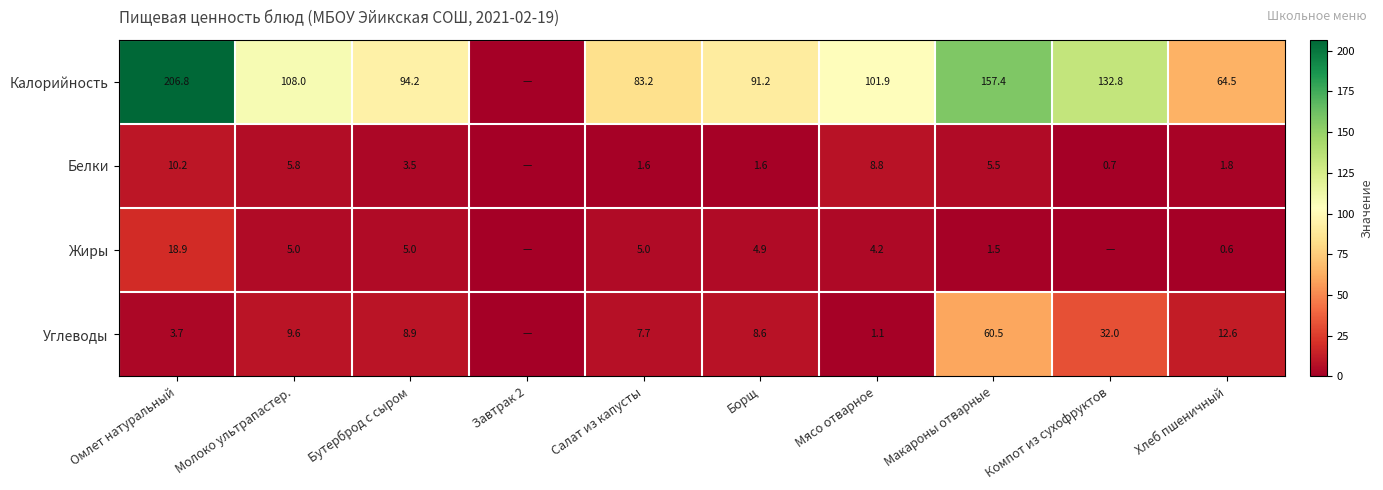

The Углеводы series shows 8.6 at Борщ. True or false?

True